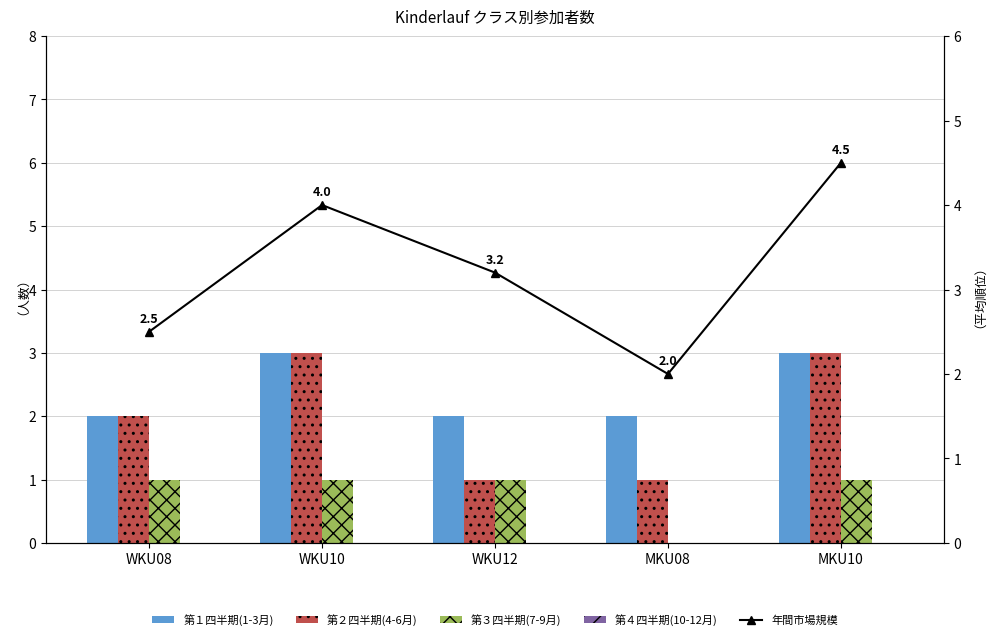

True or false: 年間市場規模 has a value of 5.3 at WKU10.

False